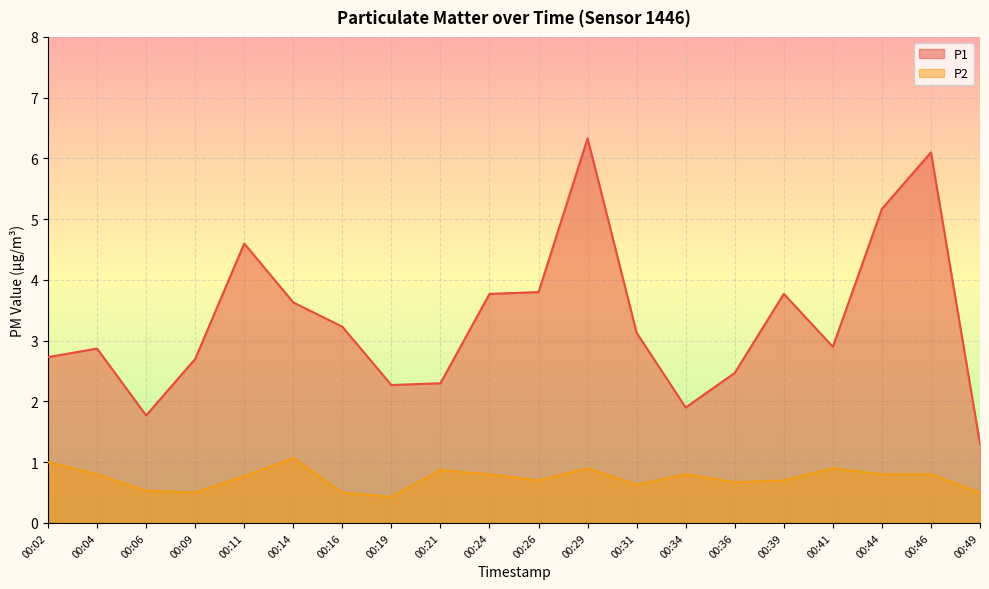

What is the sum of the P2 values at 00:02 and 00:39?

1.7